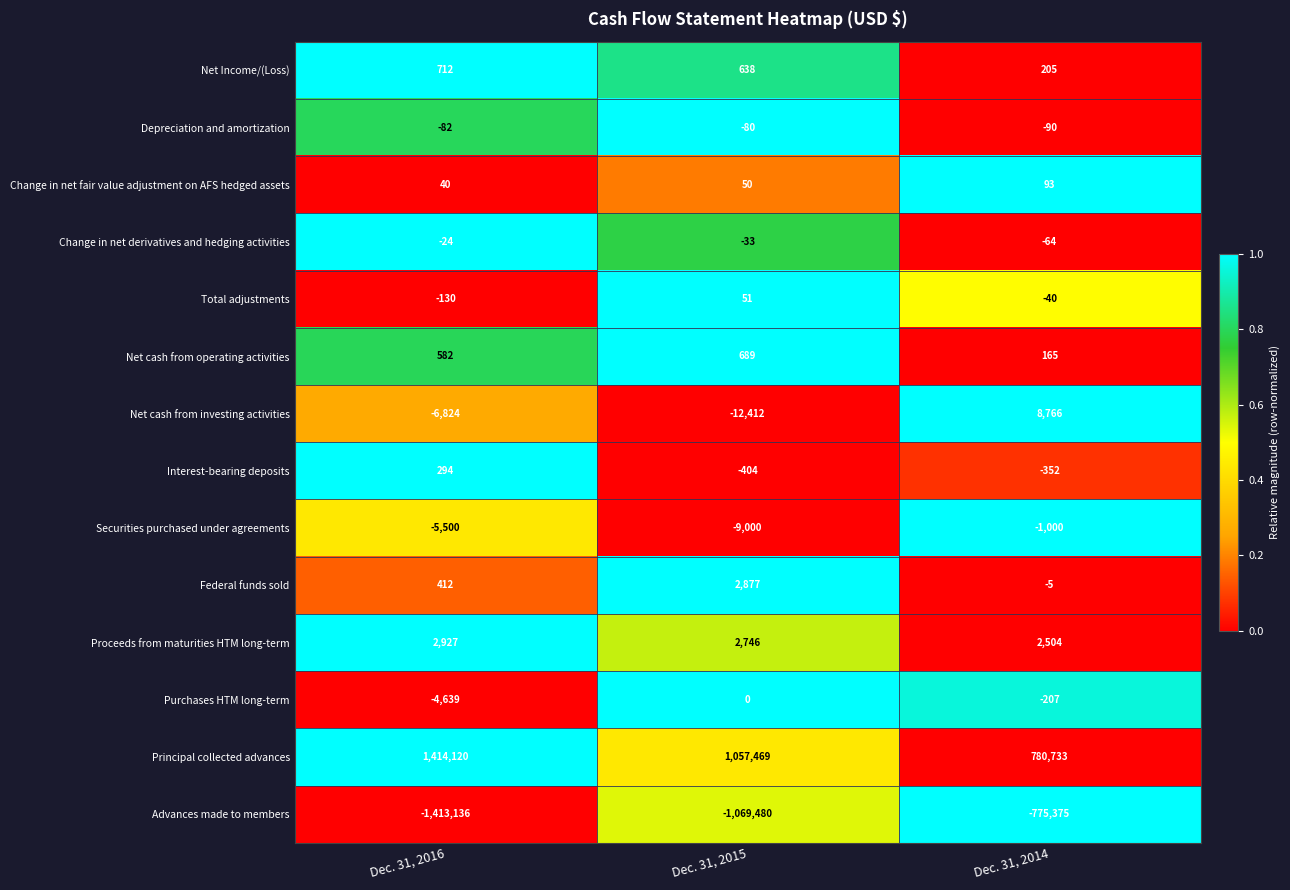

Read the Securities purchased under agreements value at Dec. 31, 2016, to the nearest 50.

-5500